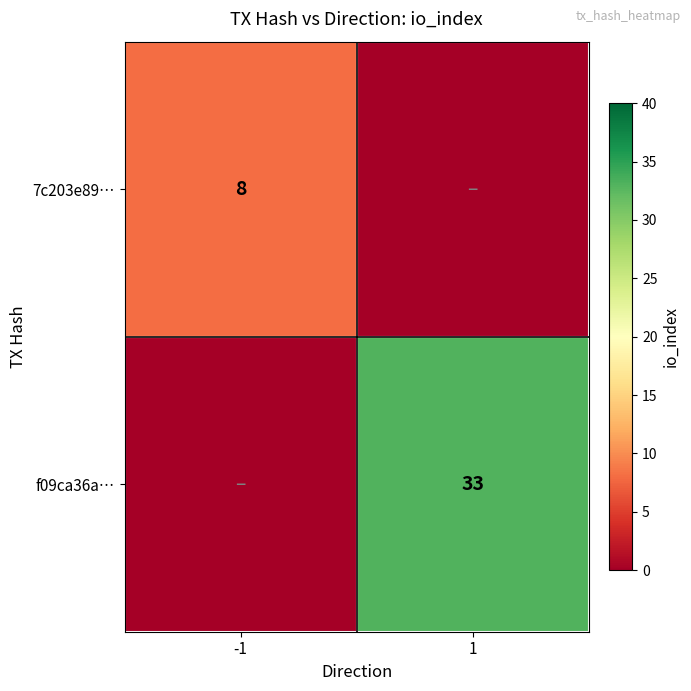

The f09ca36a… series shows 33 at 1. True or false?

True